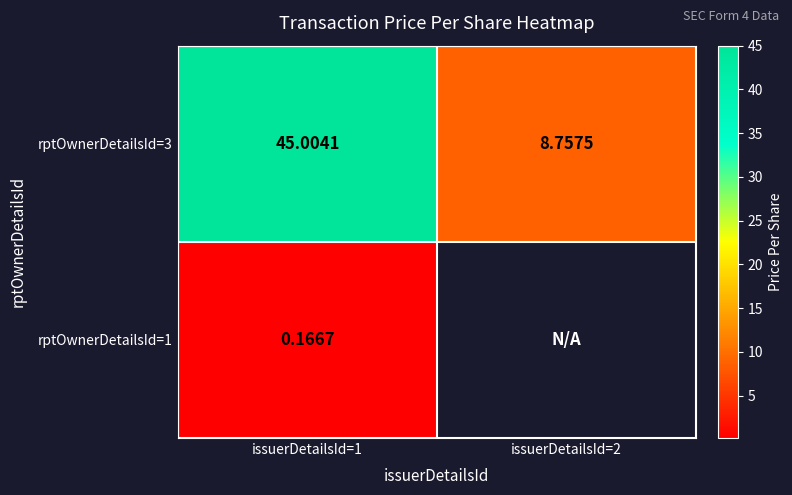

List the labels in order of rptOwnerDetailsId=3 value, smallest first.

issuerDetailsId=2, issuerDetailsId=1